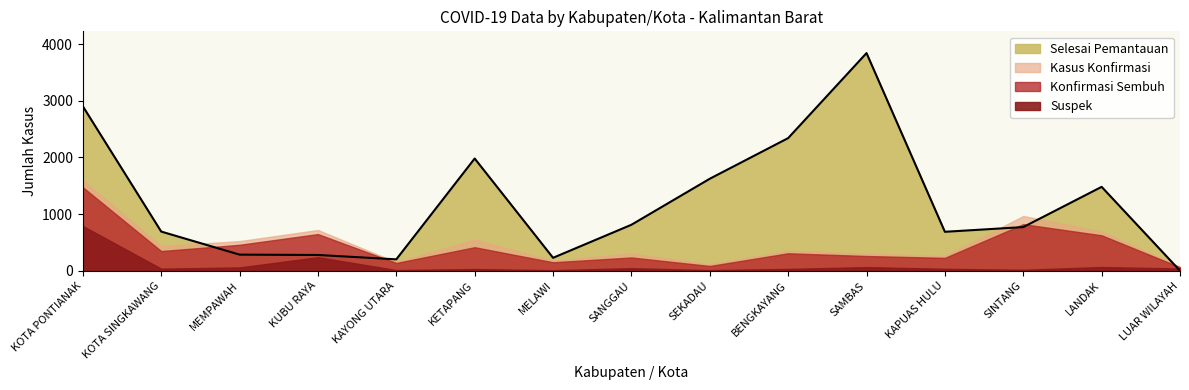

What is the difference between the Konfirmasi Sembuh values at KUBU RAYA and LANDAK?

22